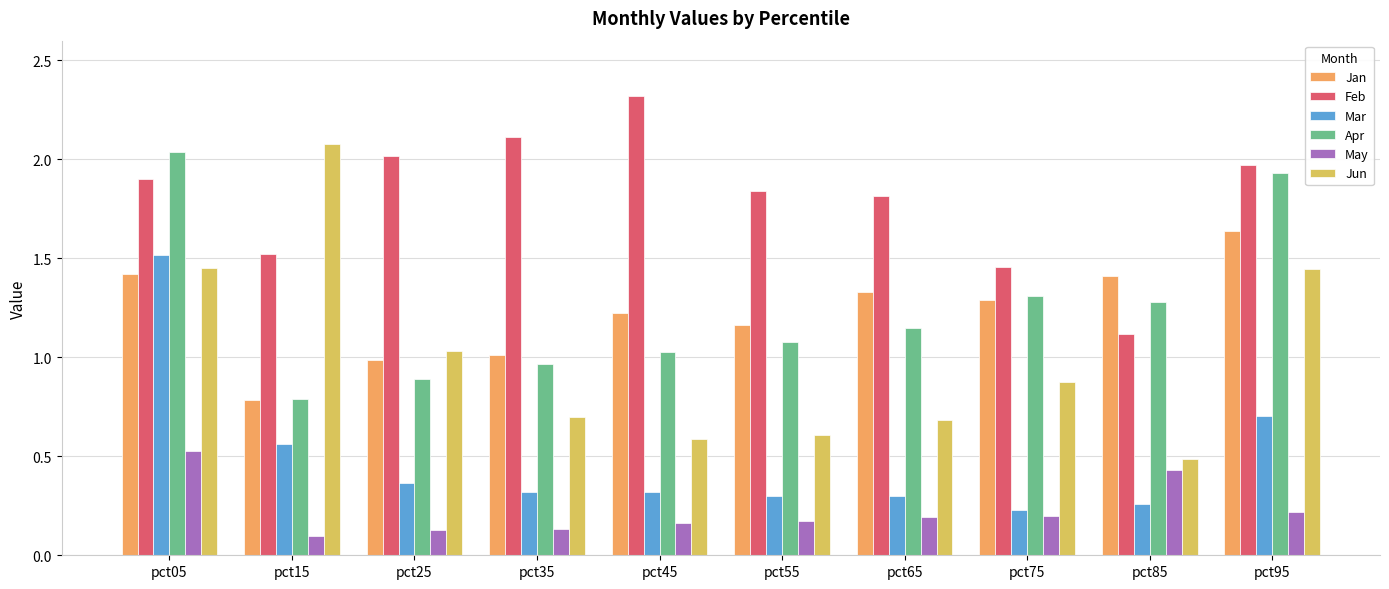

At which label does Apr first exceed 1?

pct05